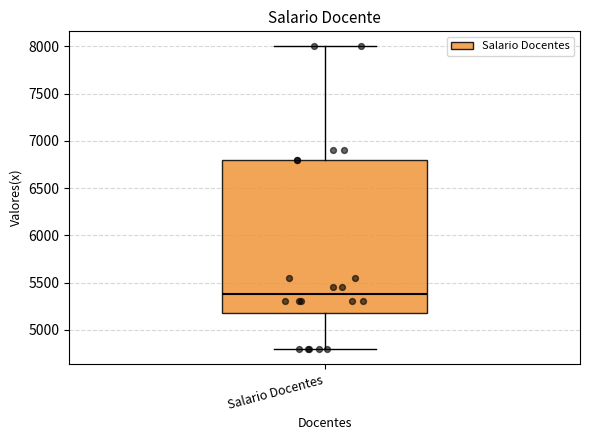

Transcribe this box plot: give where the median line is, the range the box spans, and where the two whiskers end, as read against the y-axis. The values are not printed on the chart, so give them approximately, as read against the axis.

median 5400, box 5200 to 6800, whiskers 4800 to 8000